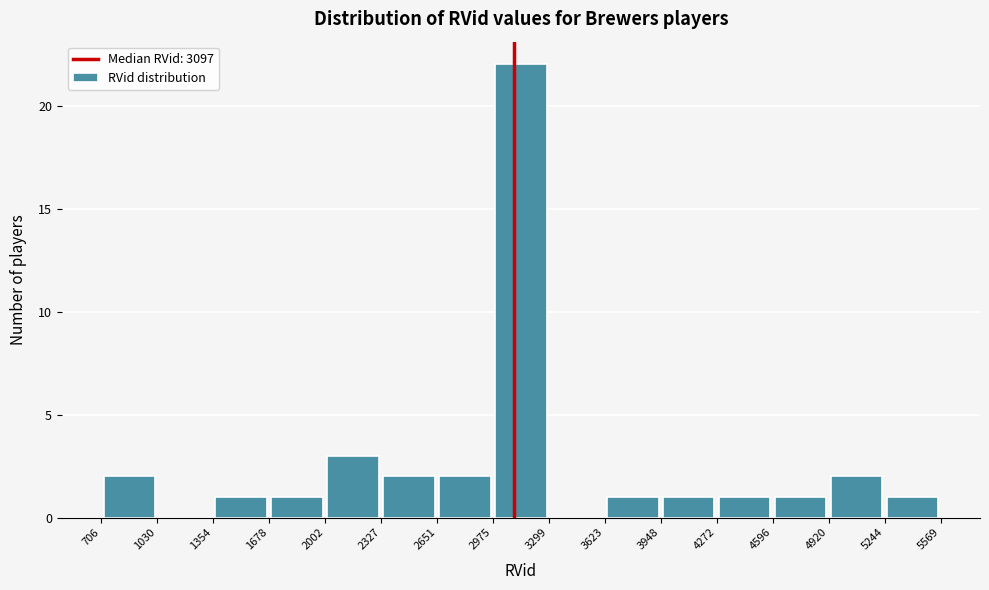

Reading left to right, transcribe this chart: for each bar, give the range it covers on the x-axis and its height. The values are not printed on the chart, so give them approximately, as read against the axis.

706 to 1030: 2
1030 to 1354: 0
1354 to 1678: 1
1678 to 2002: 1
2002 to 2327: 3
2327 to 2651: 2
2651 to 2975: 2
2975 to 3299: 22
3299 to 3623: 0
3623 to 3948: 1
3948 to 4272: 1
4272 to 4596: 1
4596 to 4920: 1
4920 to 5244: 2
5244 to 5569: 1